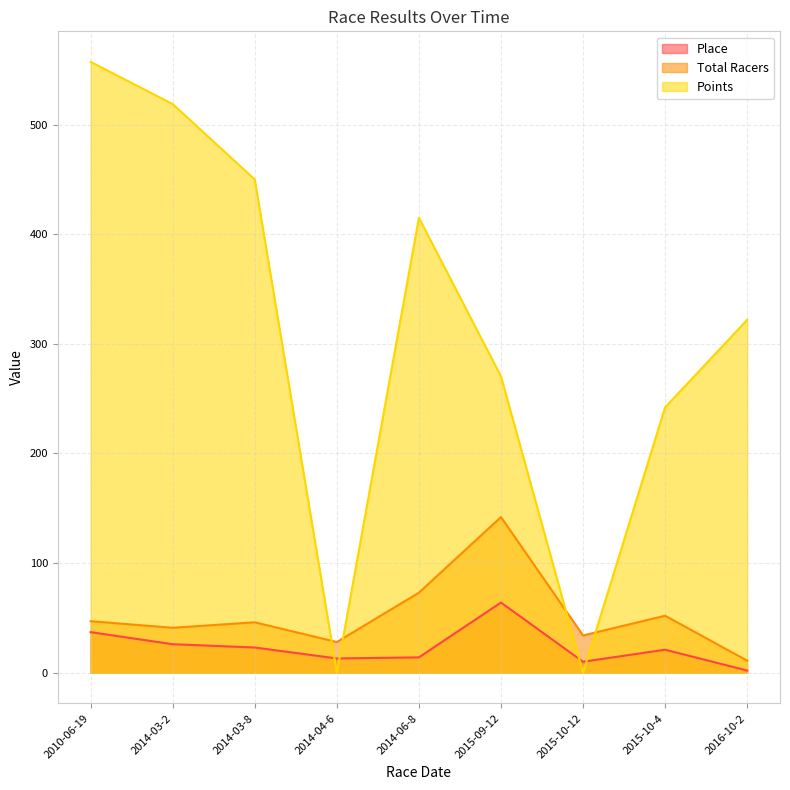

At which category does Place reach its first local valley?

2014-04-6